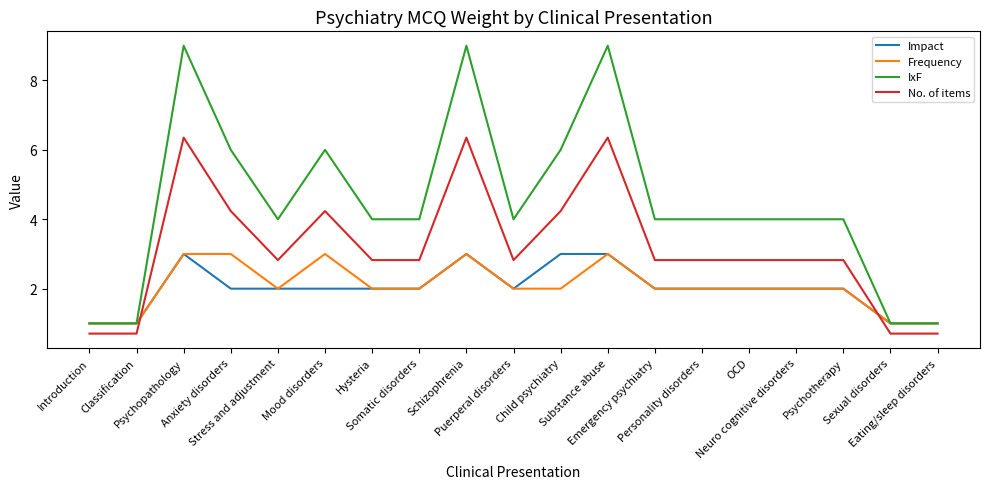

Reading left to right, extract all data points from this chart.

Impact: 1.0	1.0	3.0	2.0	2.0	2.0	2.0	2.0	3.0	2.0	3.0	3.0	2.0	2.0	2.0	2.0	2.0	1.0	1.0
Frequency: 1.0	1.0	3.0	3.0	2.0	3.0	2.0	2.0	3.0	2.0	2.0	3.0	2.0	2.0	2.0	2.0	2.0	1.0	1.0
IxF: 1.0	1.0	9.0	6.0	4.0	6.0	4.0	4.0	9.0	4.0	6.0	9.0	4.0	4.0	4.0	4.0	4.0	1.0	1.0
No. of items: 0.7	0.7	6.4	4.2	2.8	4.2	2.8	2.8	6.4	2.8	4.2	6.4	2.8	2.8	2.8	2.8	2.8	0.7	0.7